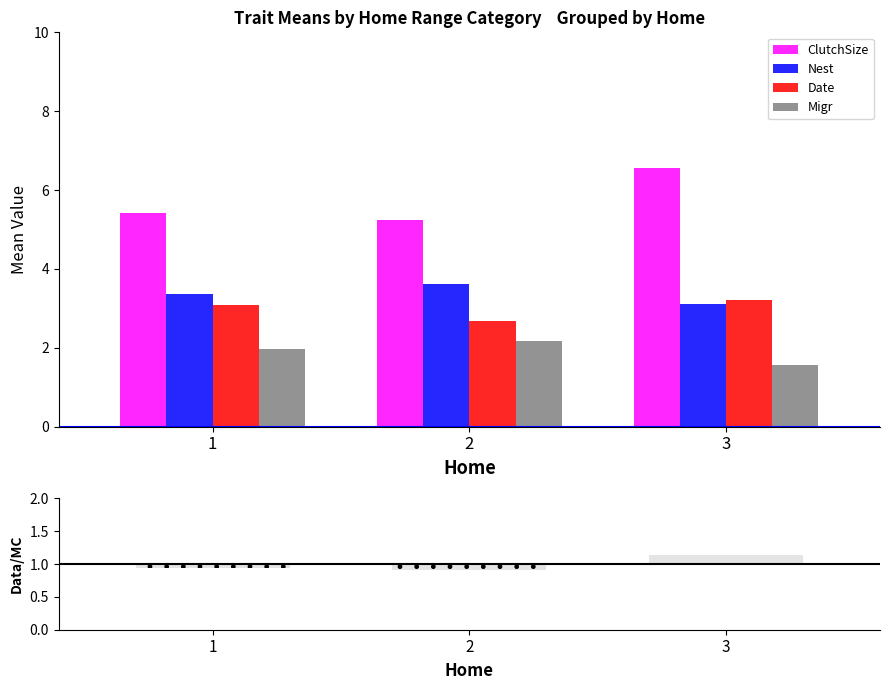

Which category has the lowest value across all series?

3